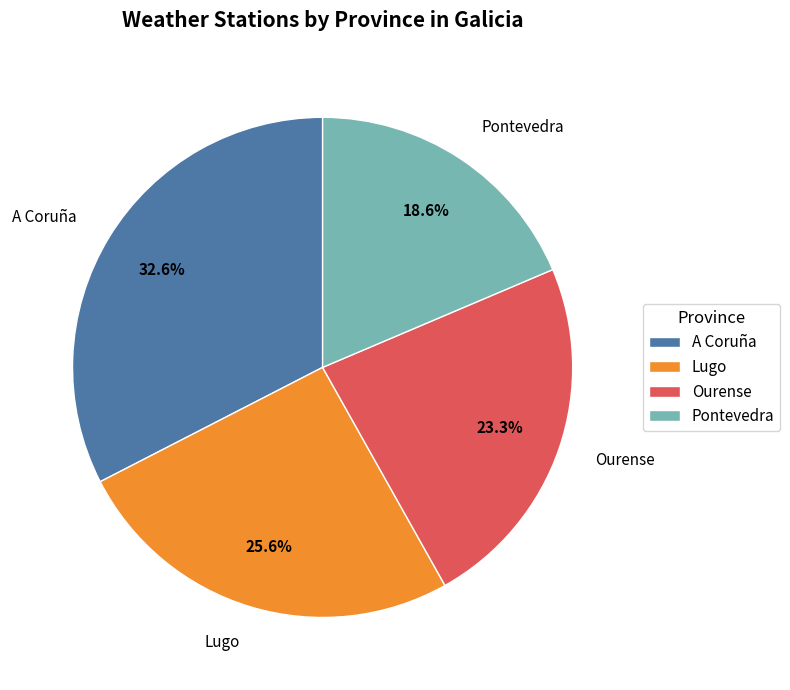

To the nearest percent, what percentage of the pie is Pontevedra?

19%